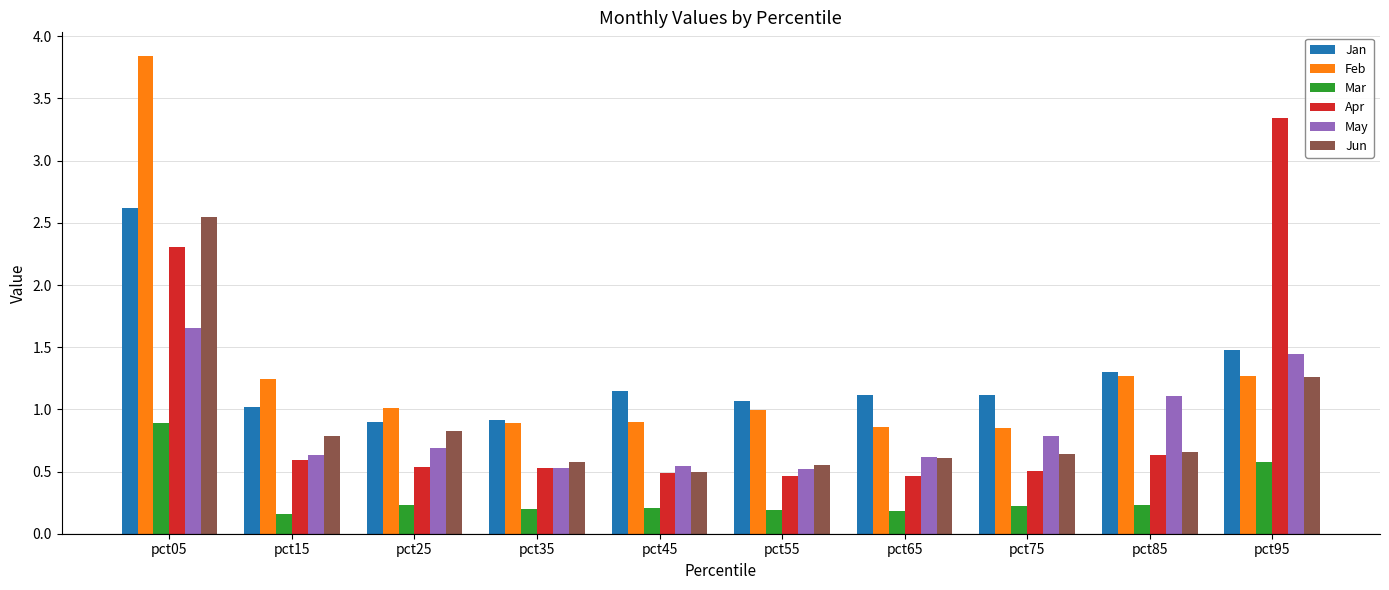

Which series has the largest total across all categories?

Feb